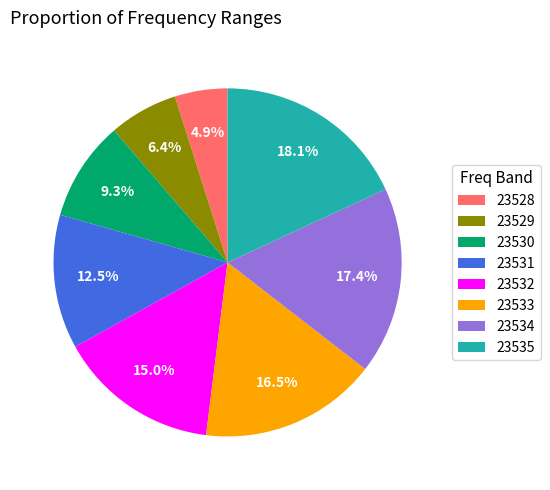

Which slice is the largest?

23535